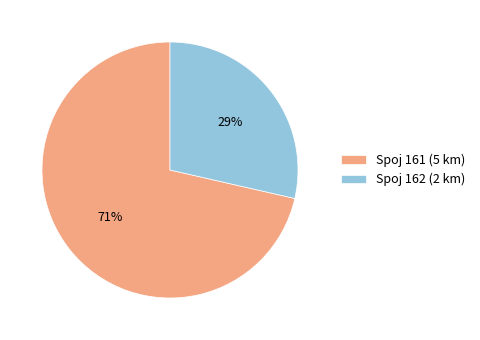

Combined, do Spoj 162 (2 km) and Spoj 161 (5 km) account for over 50%?

Yes